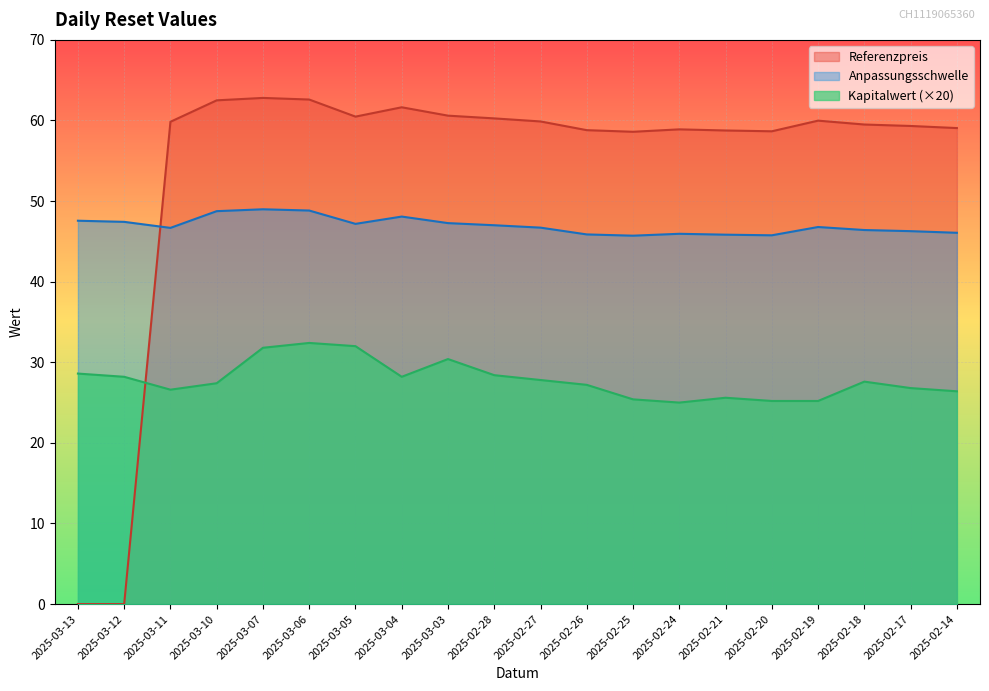

How many data points does each series have?

20